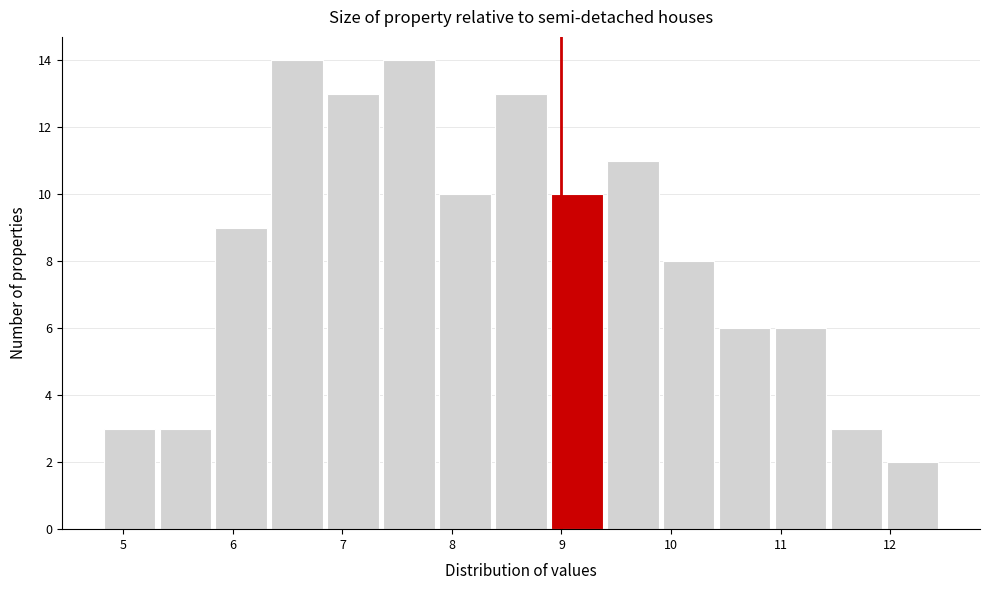

How tall is the bar that spans 11.5 to 12.0 on the x-axis? Neither the bar edges nor the heights are printed on the chart, so give them approximately, as read against the axes.

3